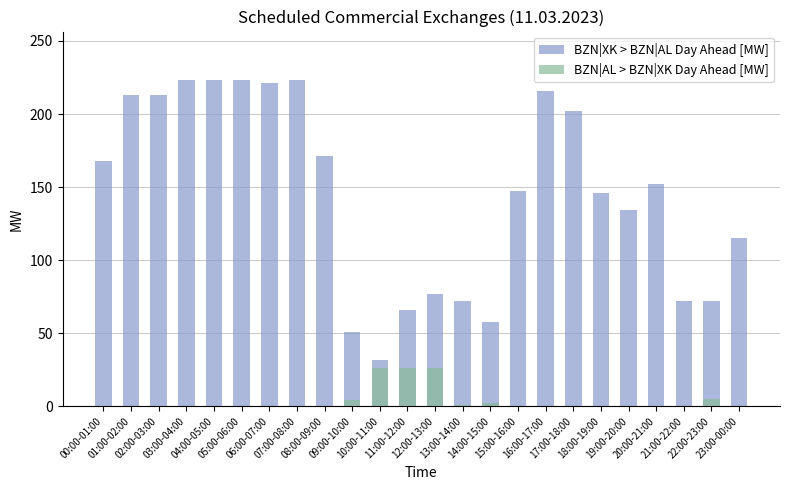

Are the bars horizontal?

No